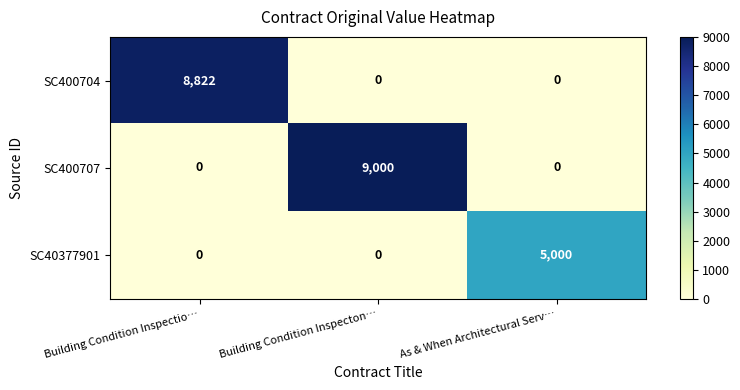

How many data points does each series have?

3